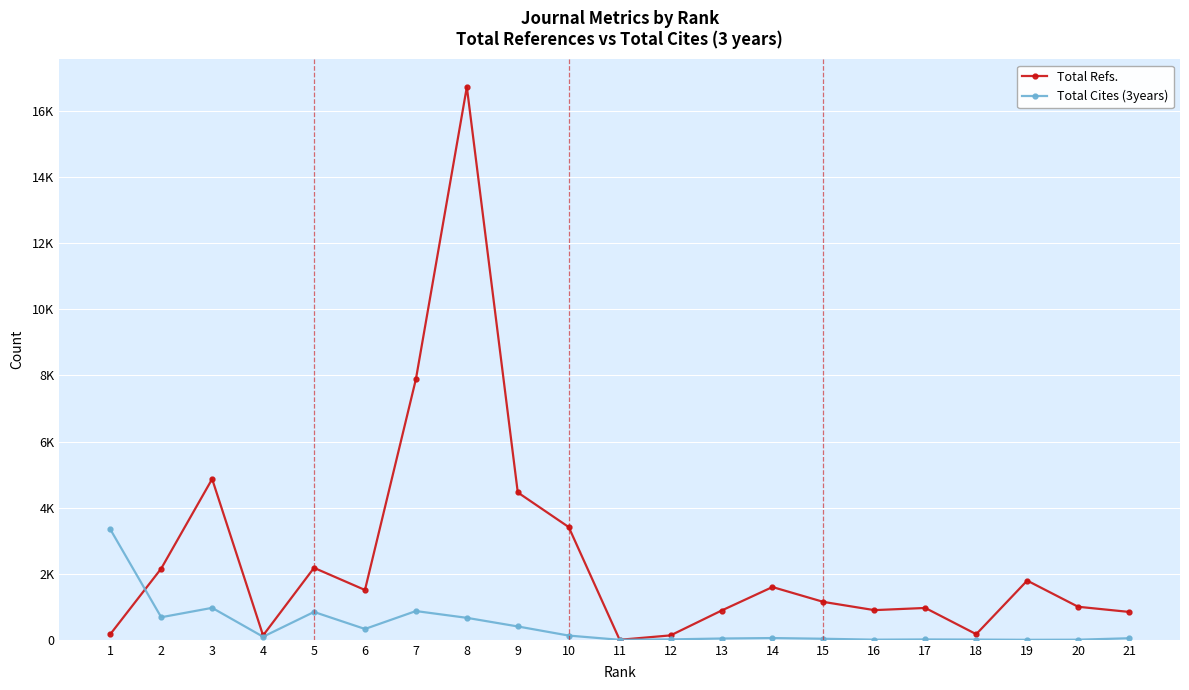

Which category has the highest value in the Total Refs. series?

8